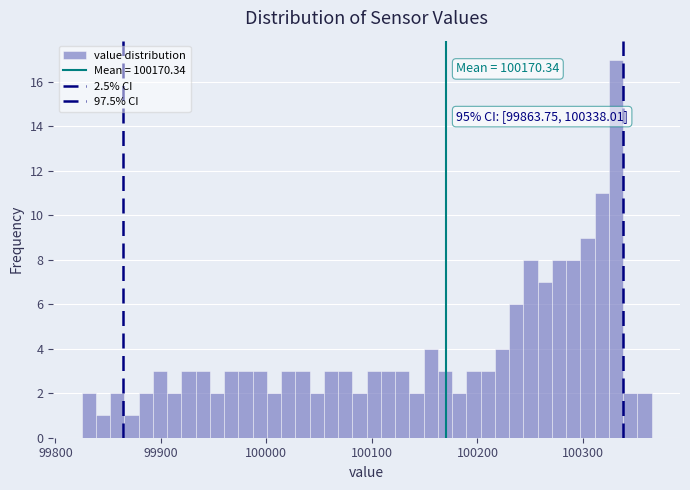

Read against the x-axis, roughly where is the centre of the tallest bar?

100330